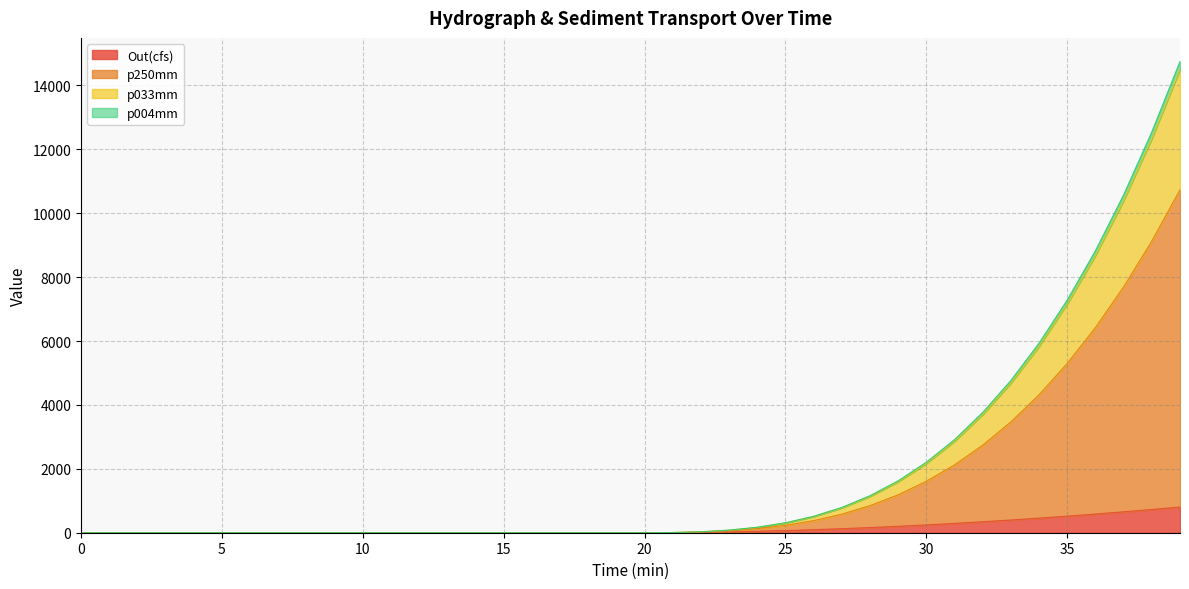

True or false: Out(cfs) and p033mm intersect in this chart.

False